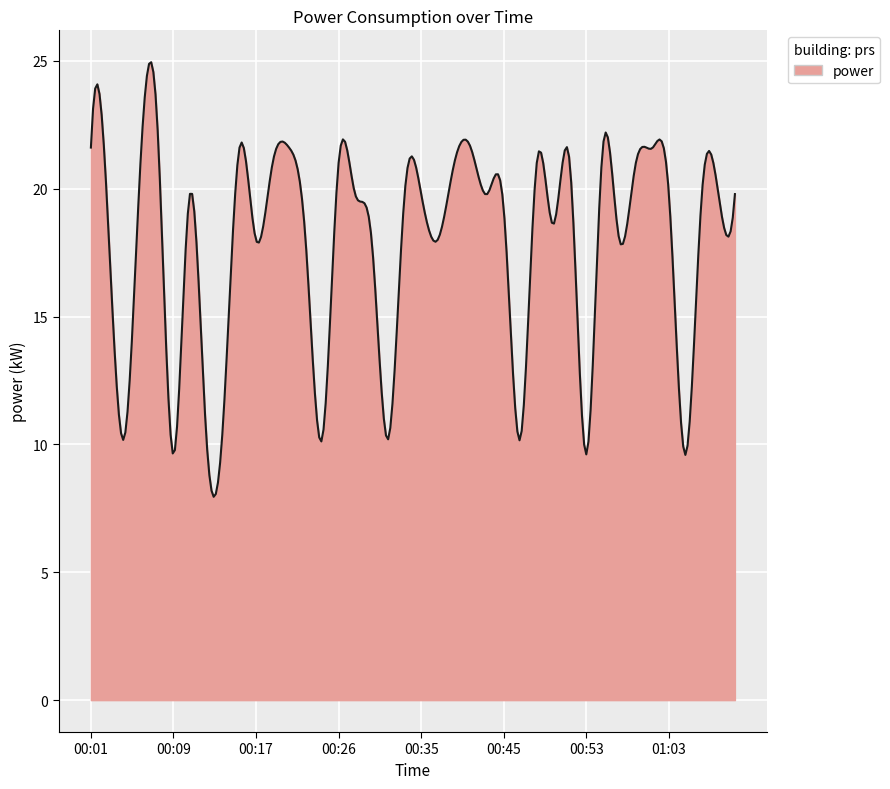

What is the smallest value displayed?

8.0